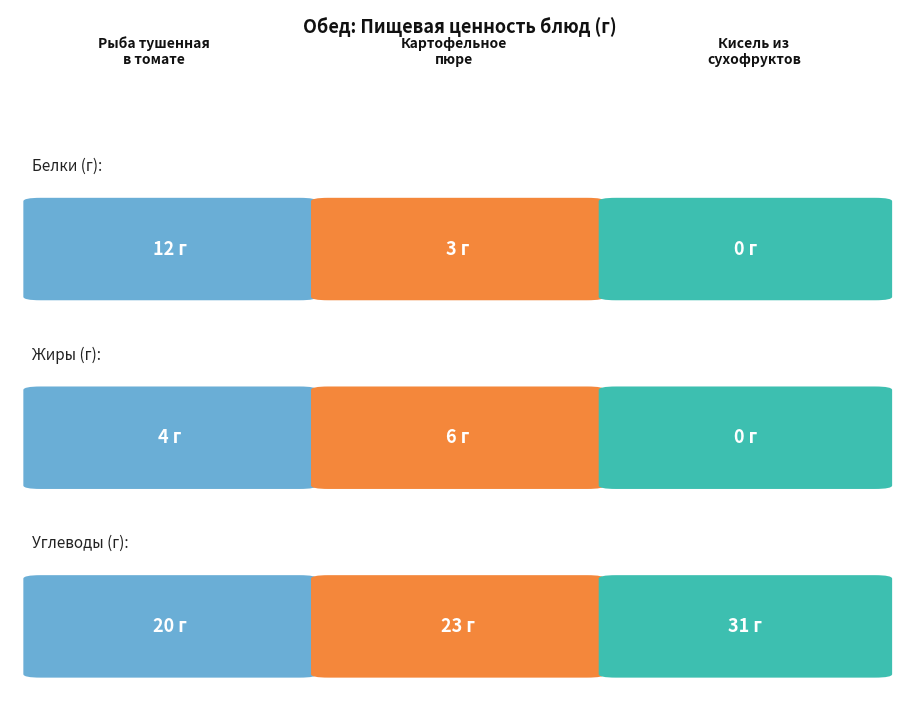

At which label does Углеводы reach its peak?

Кисель из сухофруктов